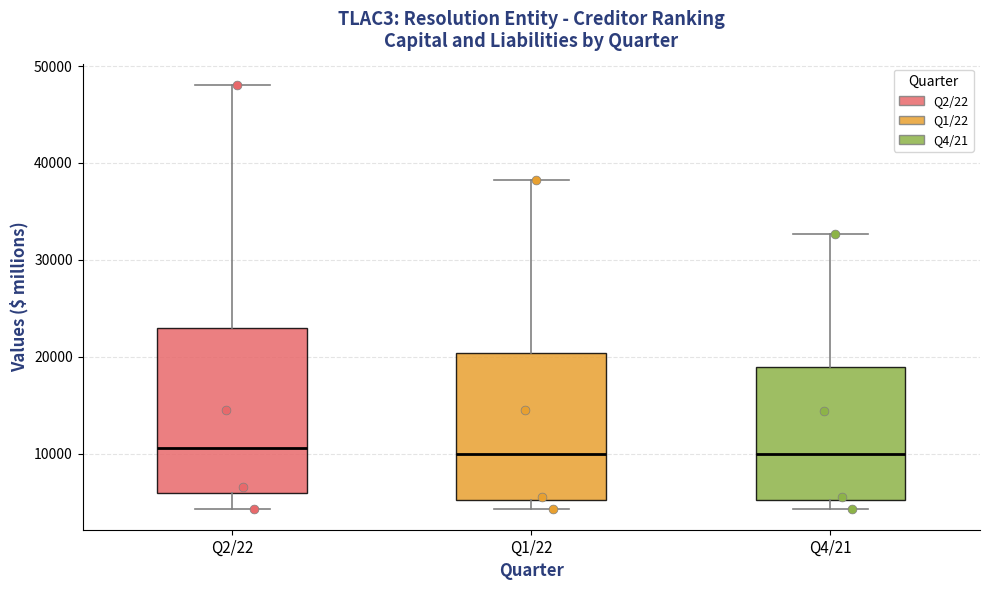

Reading left to right, read every box against the y-axis: the position of its median line, the range the box covers, and the ends of its whiskers. The values are not printed on the chart, so give them approximately, as read against the axis.

Q2/22: median 11000, box 6000 to 23000, whiskers 4000 to 48000
Q1/22: median 10000, box 5000 to 20000, whiskers 4000 to 38000
Q4/21: median 10000, box 5000 to 19000, whiskers 4000 to 33000